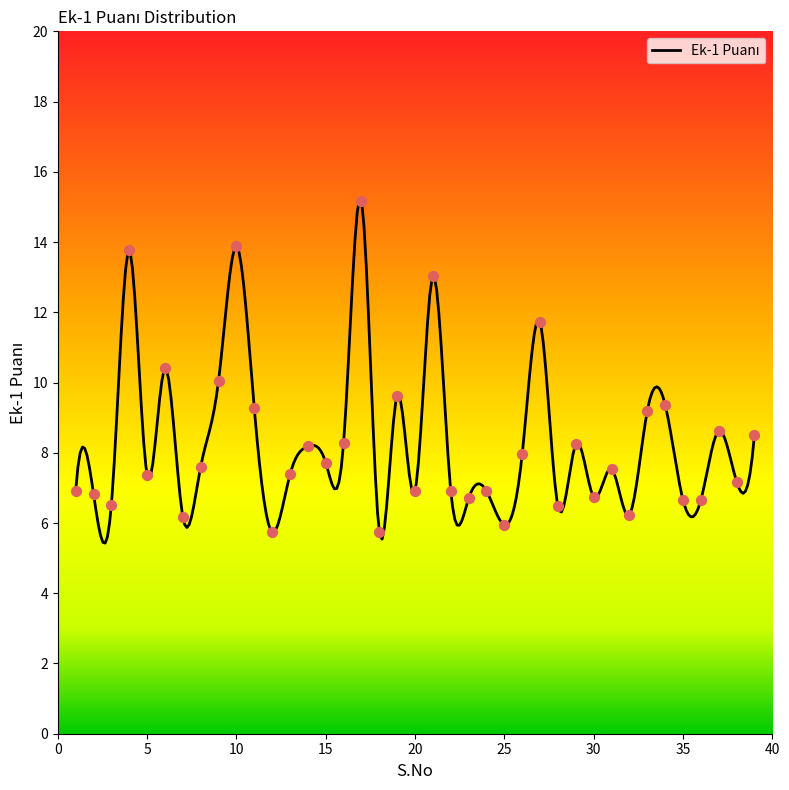

What is the ratio of the value at 17 to the value at 27?

1.3